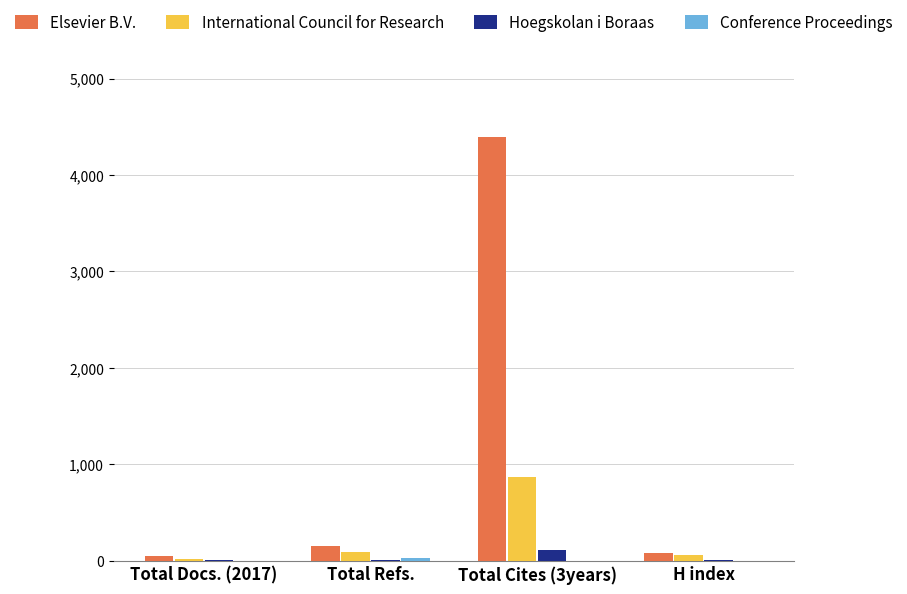

Is it true that Hoegskolan i Boraas equals 10 at H index?

True